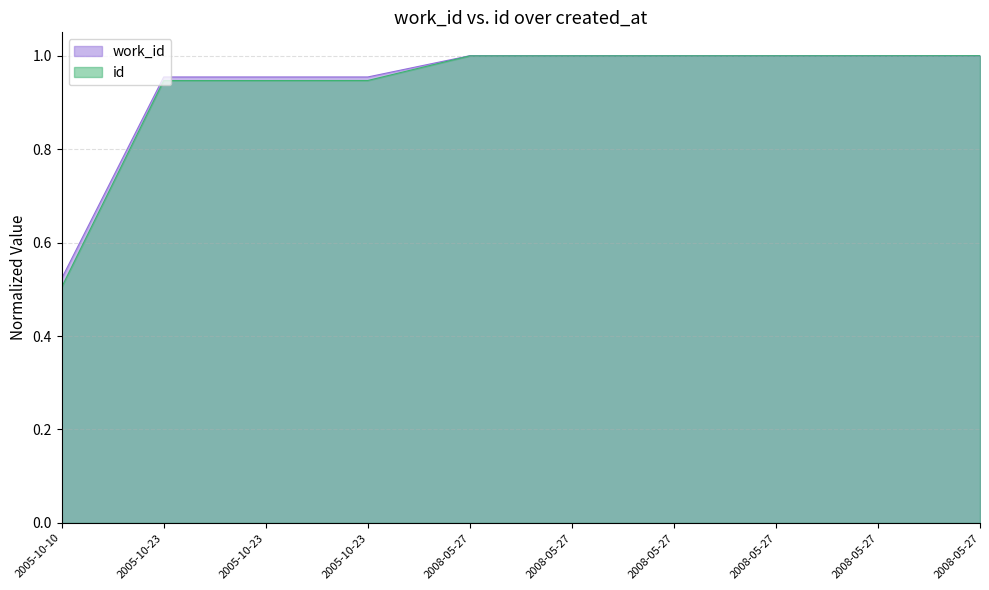

What is the value of the id point at the 4th from the left?

0.9